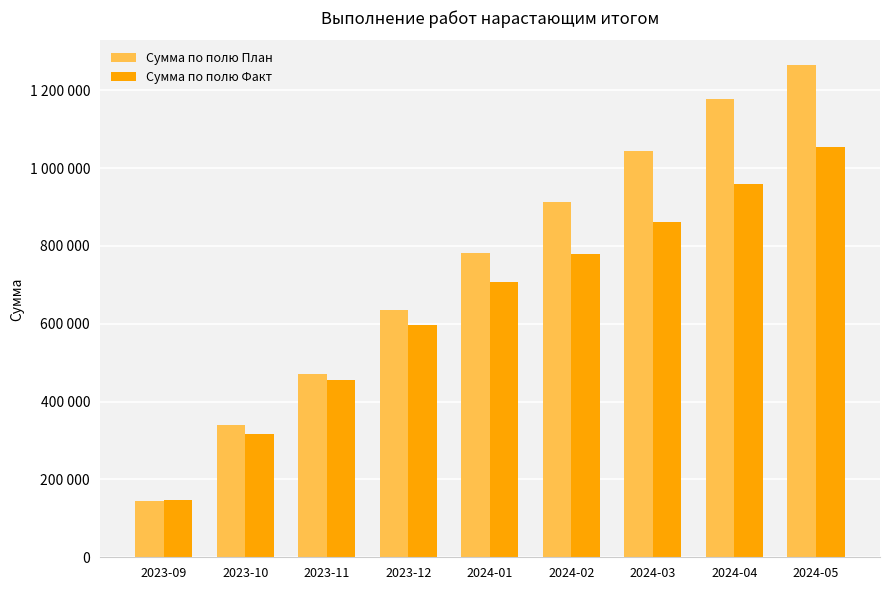

List the series in order of their overall mean, lowest first.

Сумма по полю Факт, Сумма по полю План